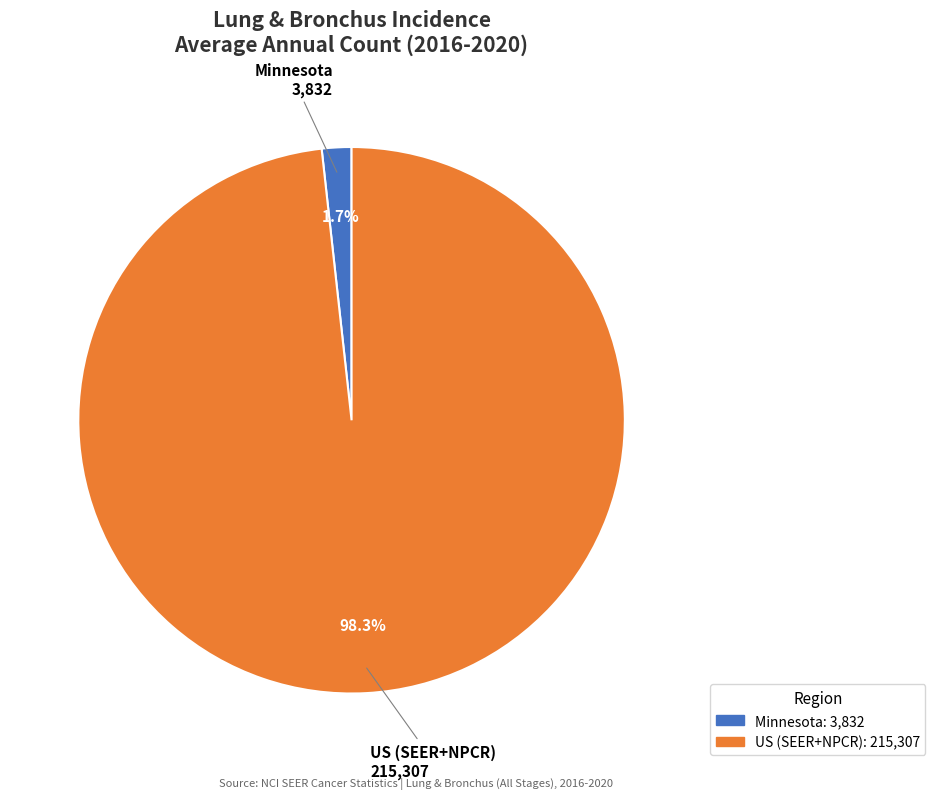

Do Minnesota and US (SEER+NPCR) together represent more than half of the pie?

Yes